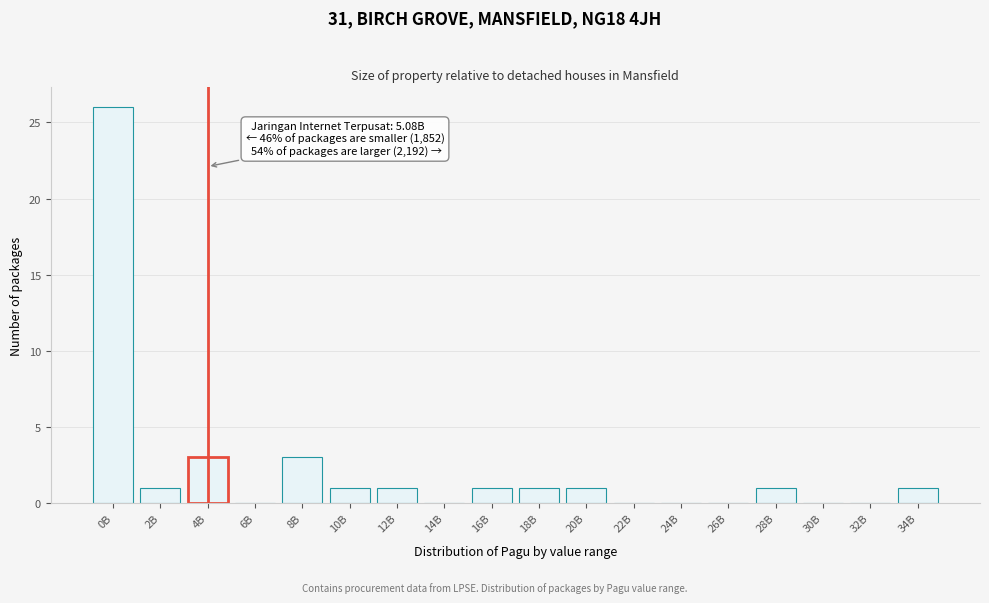

Reading right to left, transcribe all the data shown in this chart.

34B=1	32B=0	30B=0	28B=1	26B=0	24B=0	22B=0	20B=1	18B=1	16B=1	14B=0	12B=1	10B=1	8B=3	6B=0	4B=3	2B=1	0B=26